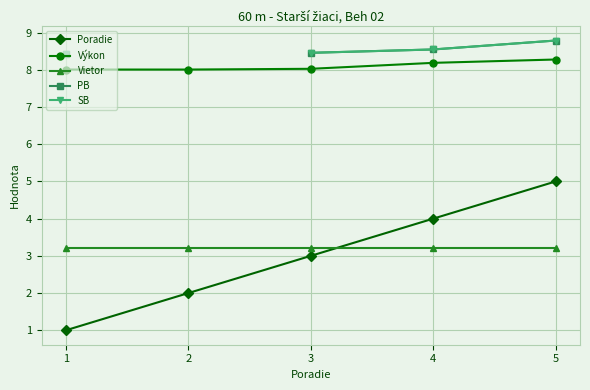

The Vietor series shows 3.2 at 3. True or false?

True